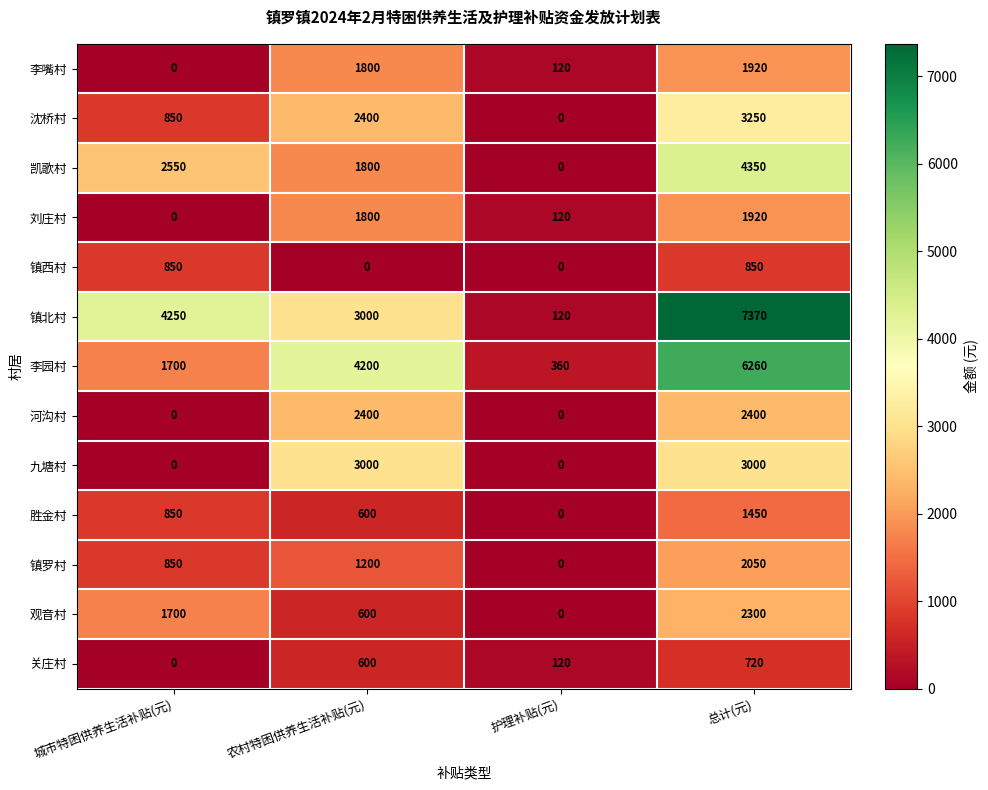

What is the spread (max minus min) of values at 农村特困供养生活补贴(元)?

4200